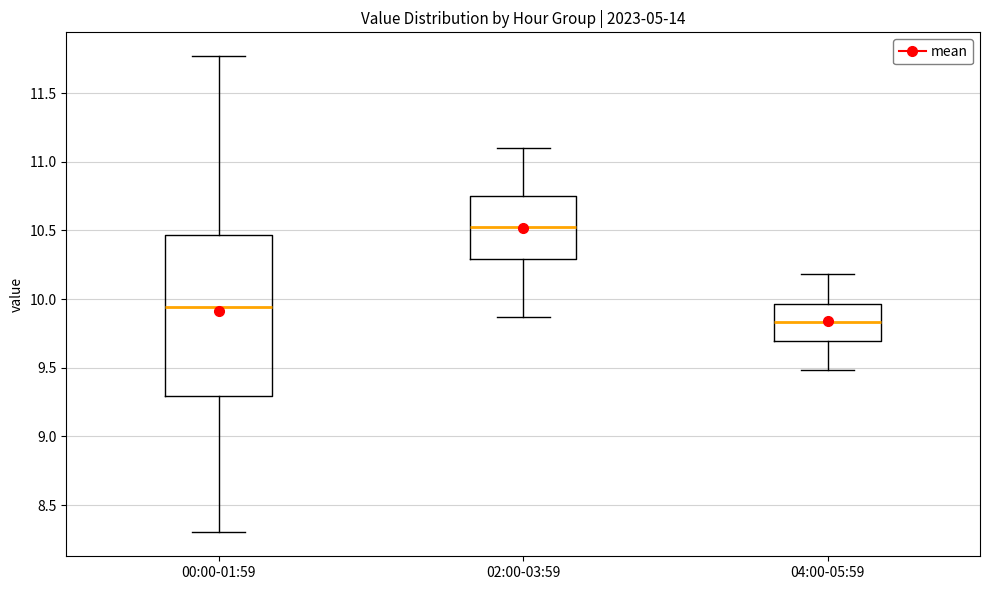

Reading left to right, transcribe this box plot: for each box, give where its median line is, the range the box spans, and where its two whiskers end, as read against the y-axis. The values are not printed on the chart, so give them approximately, as read against the axis.

00:00-01:59: median 9.95, box 9.30 to 10.45, whiskers 8.30 to 11.75
02:00-03:59: median 10.55, box 10.30 to 10.75, whiskers 9.85 to 11.10
04:00-05:59: median 9.85, box 9.70 to 9.95, whiskers 9.50 to 10.20